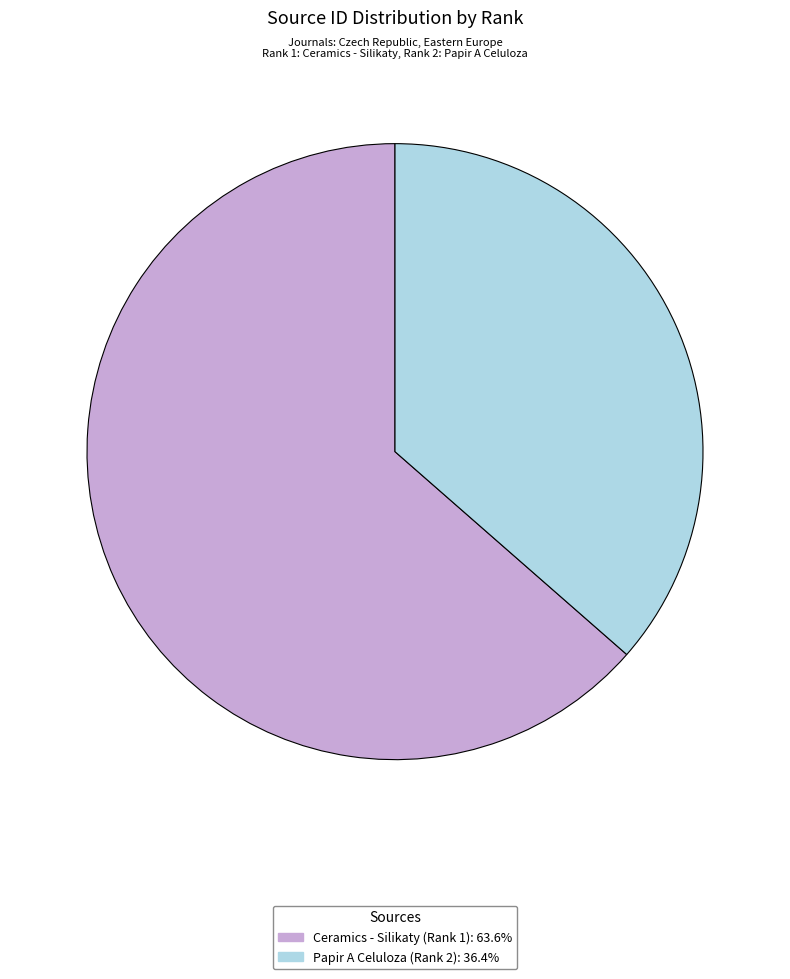

Rank the categories by value from highest to lowest.

Ceramics - Silikaty (Rank 1), Papir A Celuloza (Rank 2)